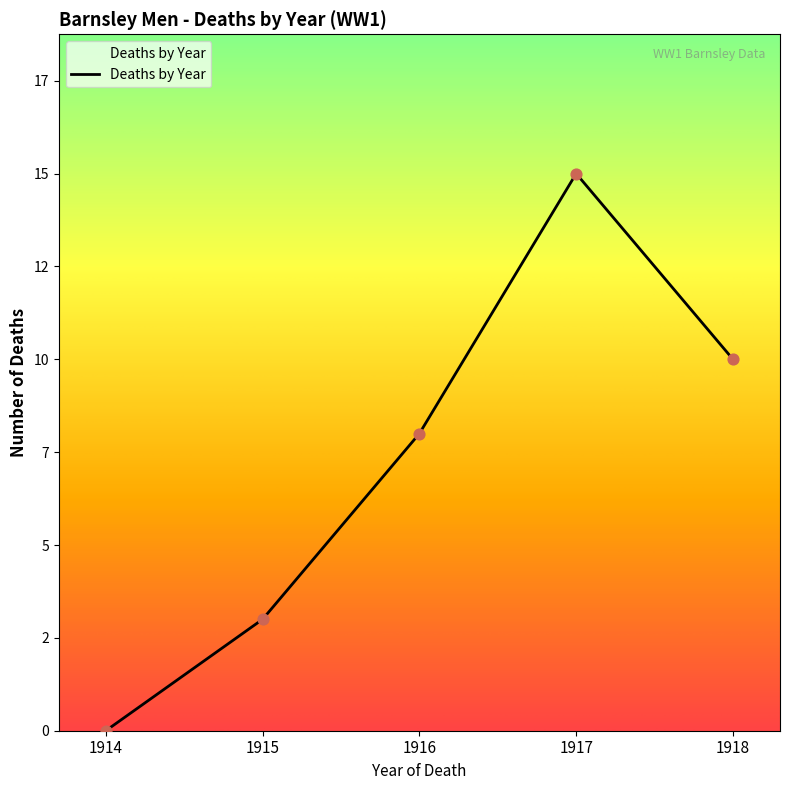

Between 1917 and 1918, which is larger?

1917